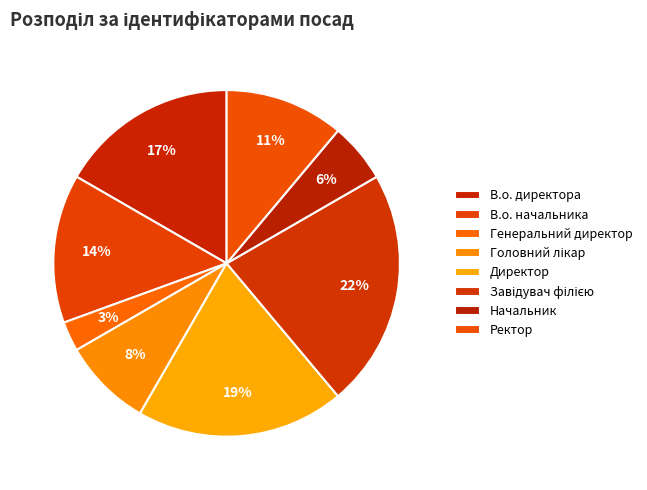

Which slice is the largest?

Завідувач філією